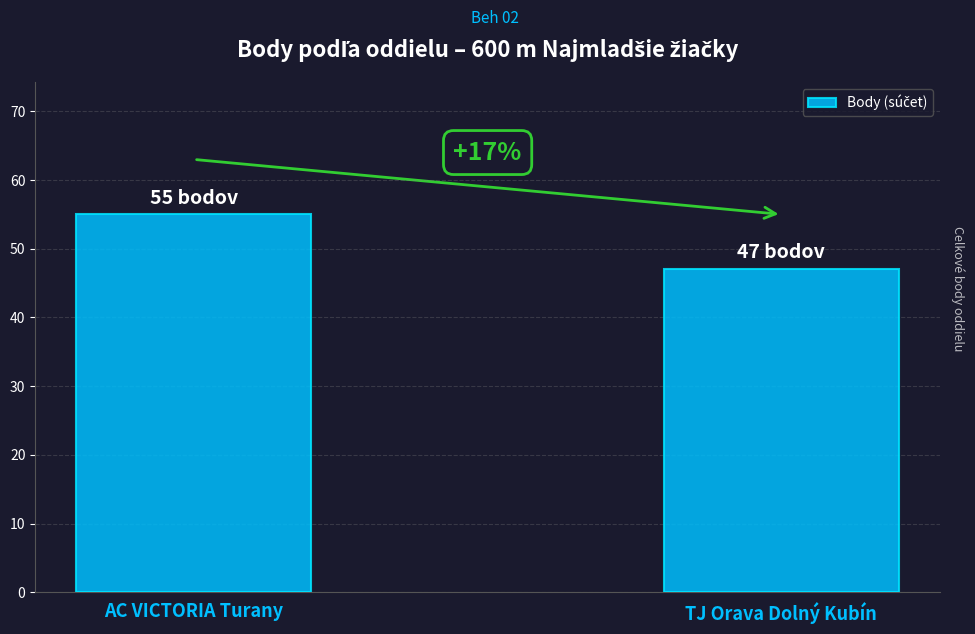

The value at TJ Orava Dolný Kubín is 17. True or false?

False